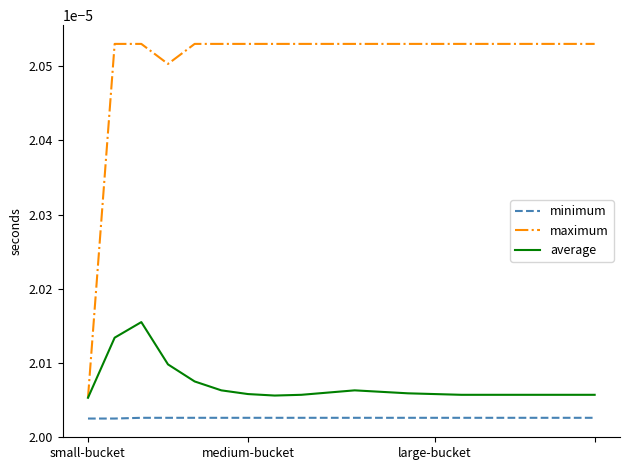

In average, how many points are higher than both neighbors (excluding endpoints)?

2